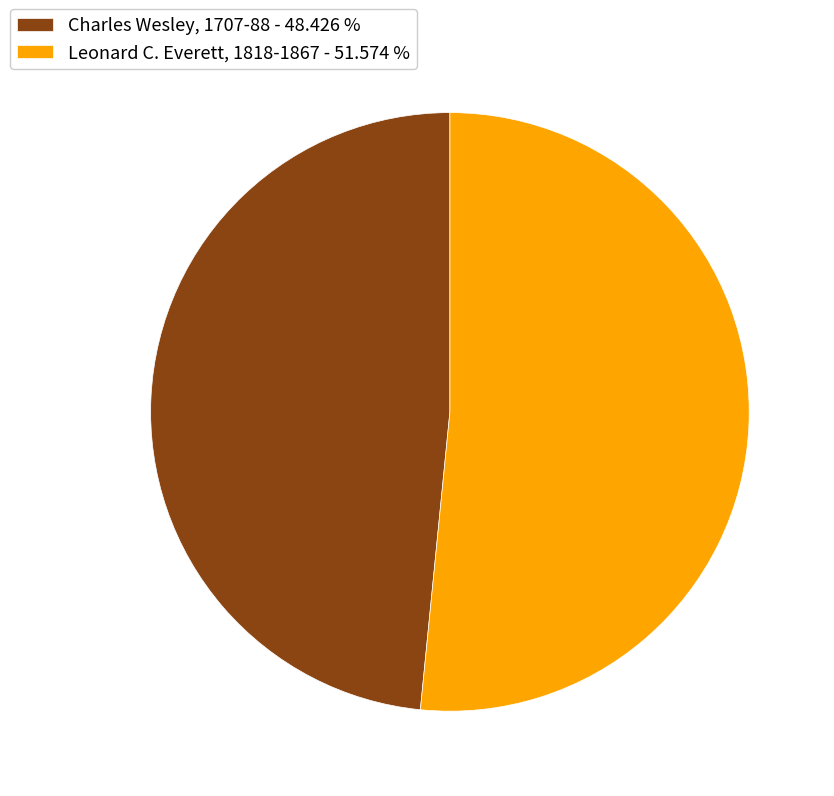

How many slices are in this pie chart?

2